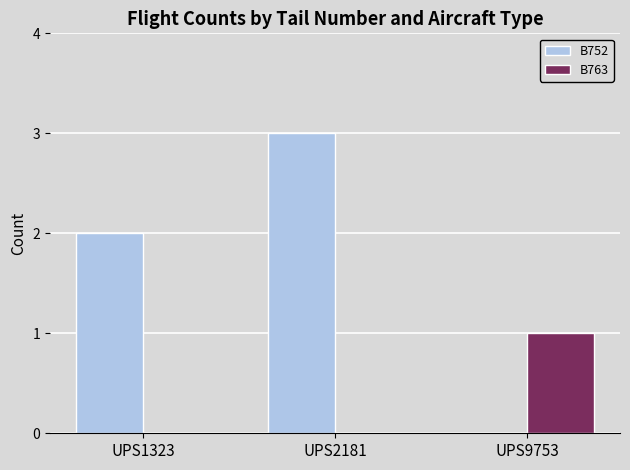

At which label does B752 reach its peak?

UPS2181